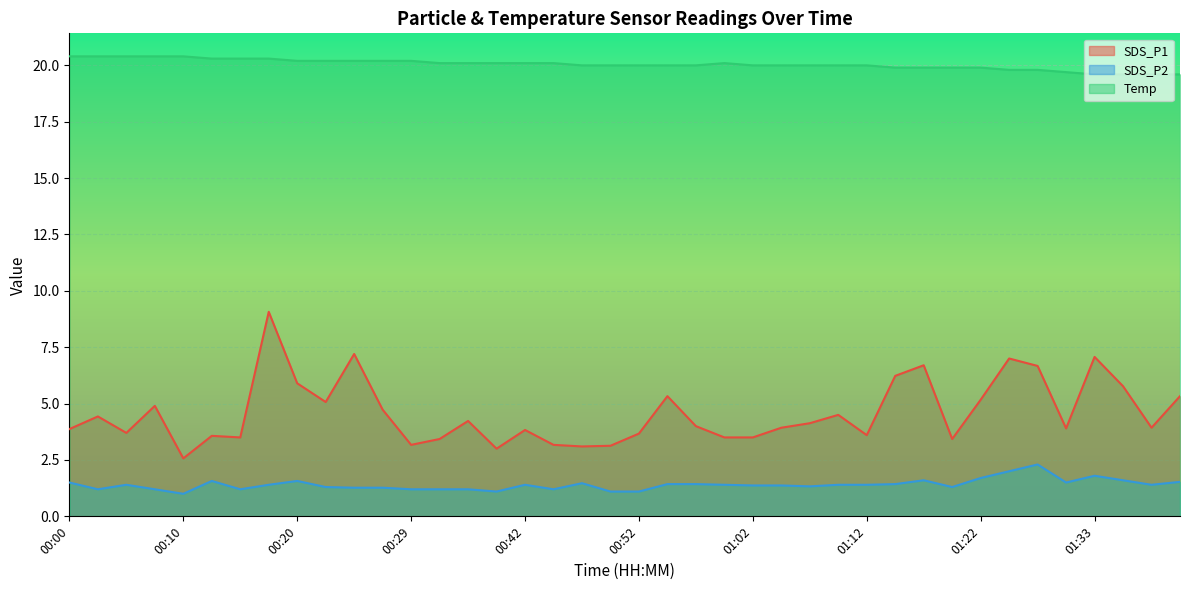

Which series has the largest total across all categories?

Temp